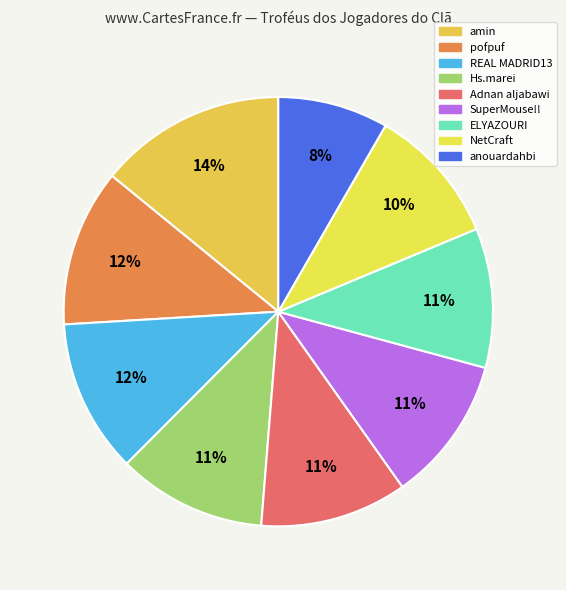

Is there any slice that represents more than half of the pie?

No